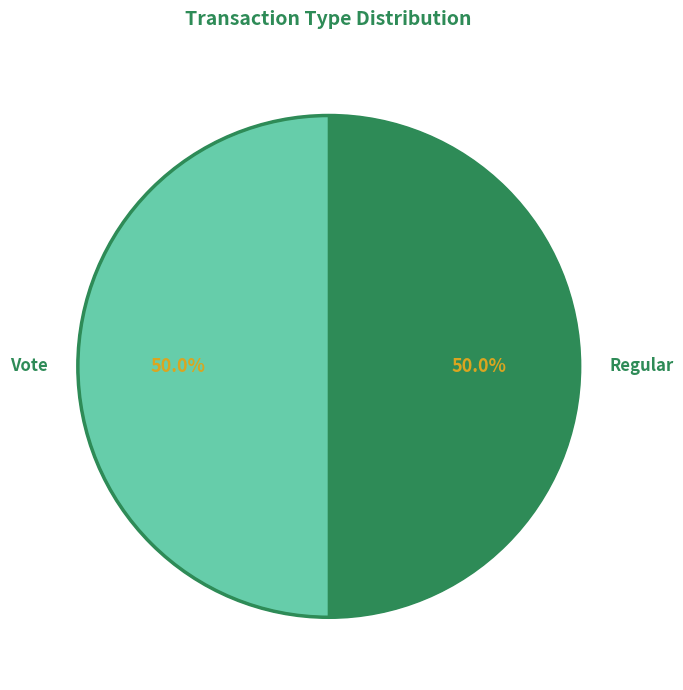

Approximately how many times larger is the value at Vote compared to Regular?

1.0